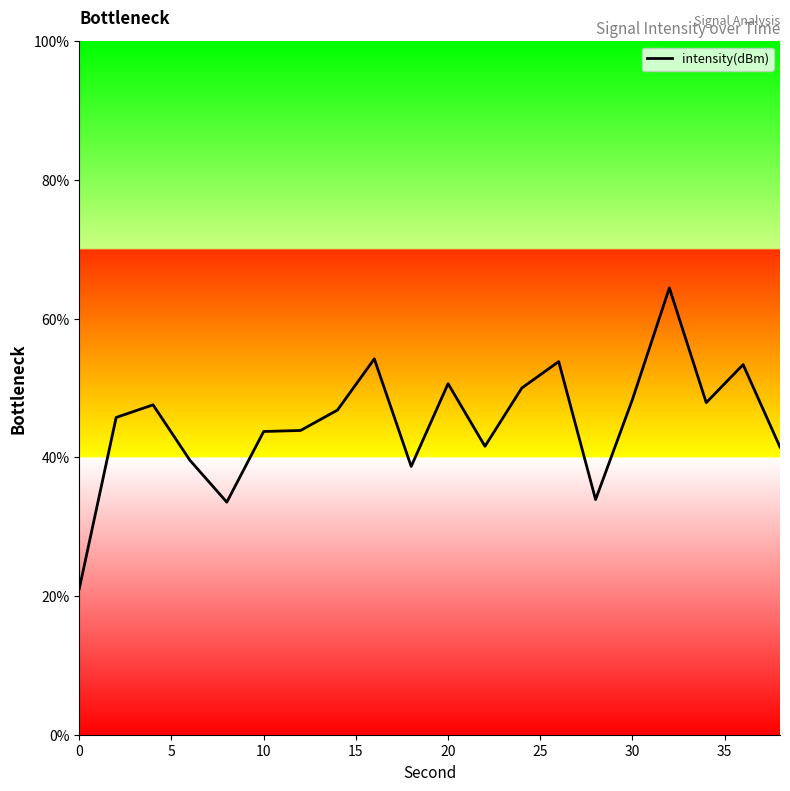

Does the chart display data point markers on the line(s)?

No